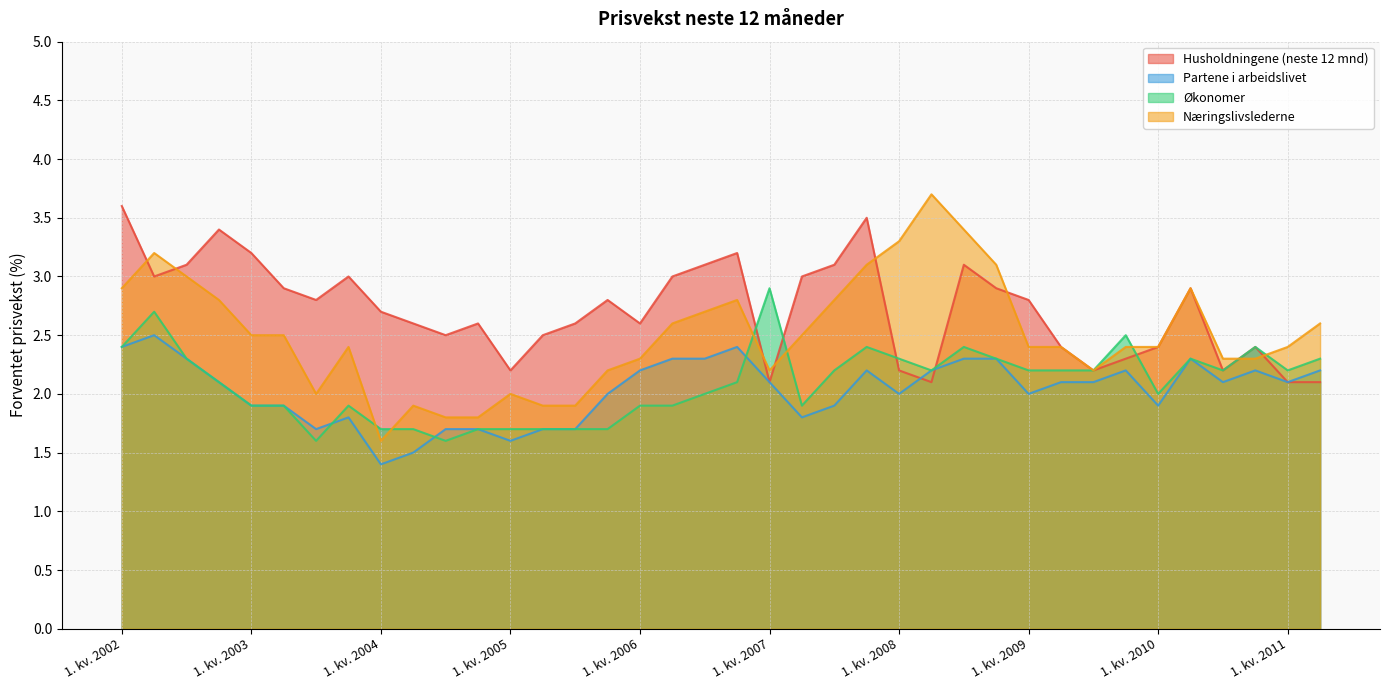

What is the sum of all Økonomer values?

79.3